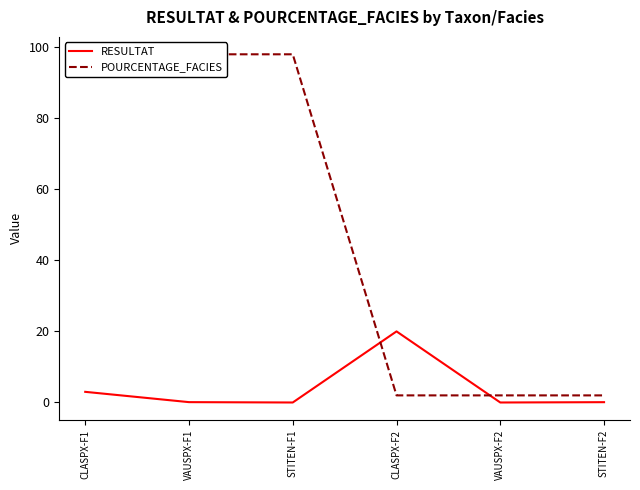

What is the label of the 1st point from the left?

CLASPX-F1